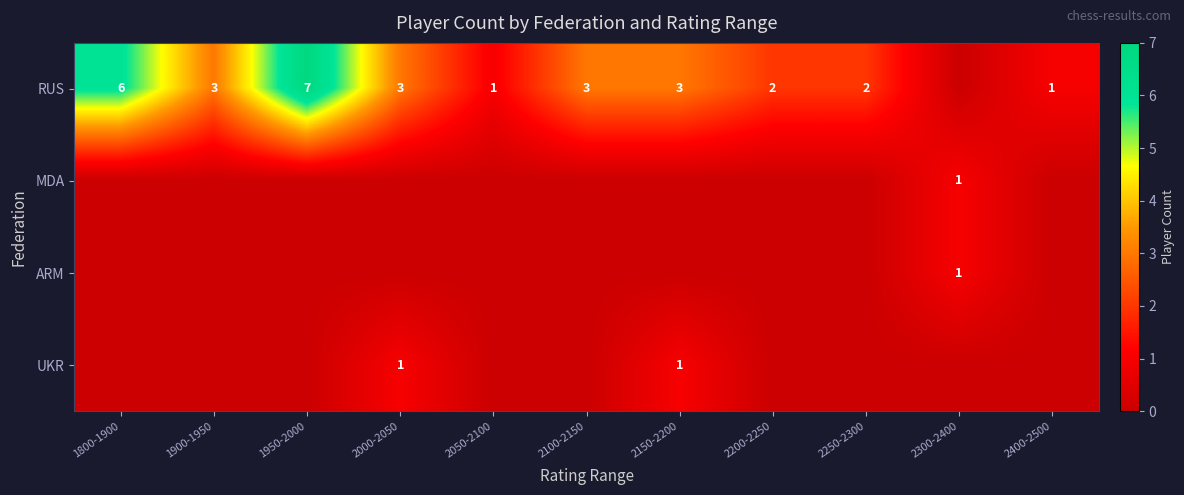

Is it true that RUS equals 3 at 2150-2200?

True